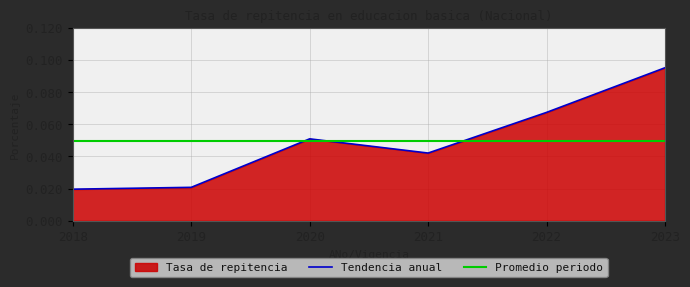

Which category has the highest value across all series?

2023